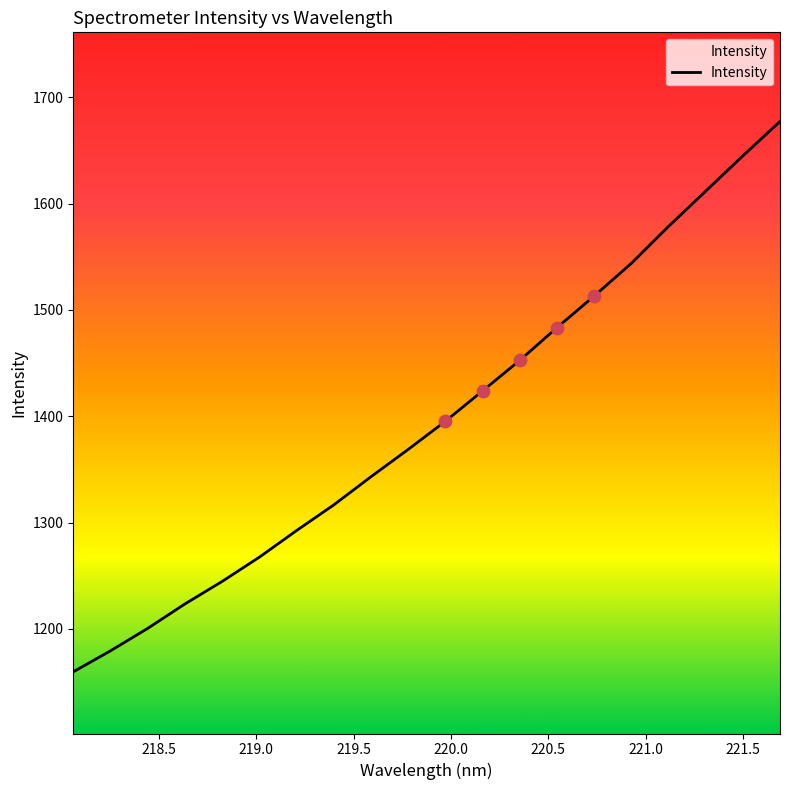

What is the difference between the maximum and minimum values?

517.5